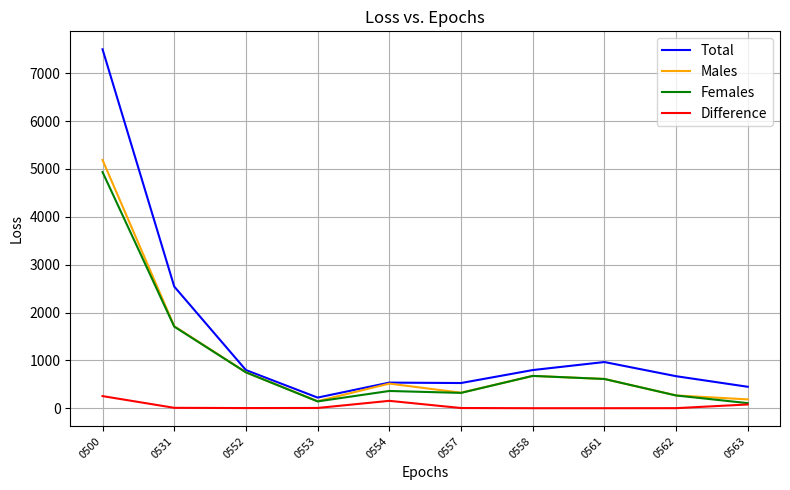

True or false: Total has a value of 877 at 0554.

False